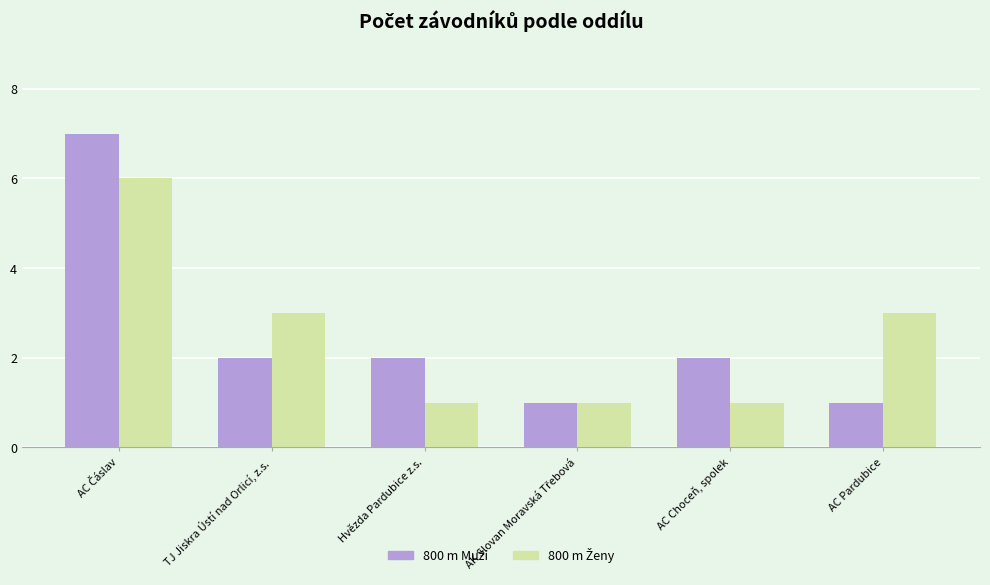

What is the maximum value shown in the chart?

7